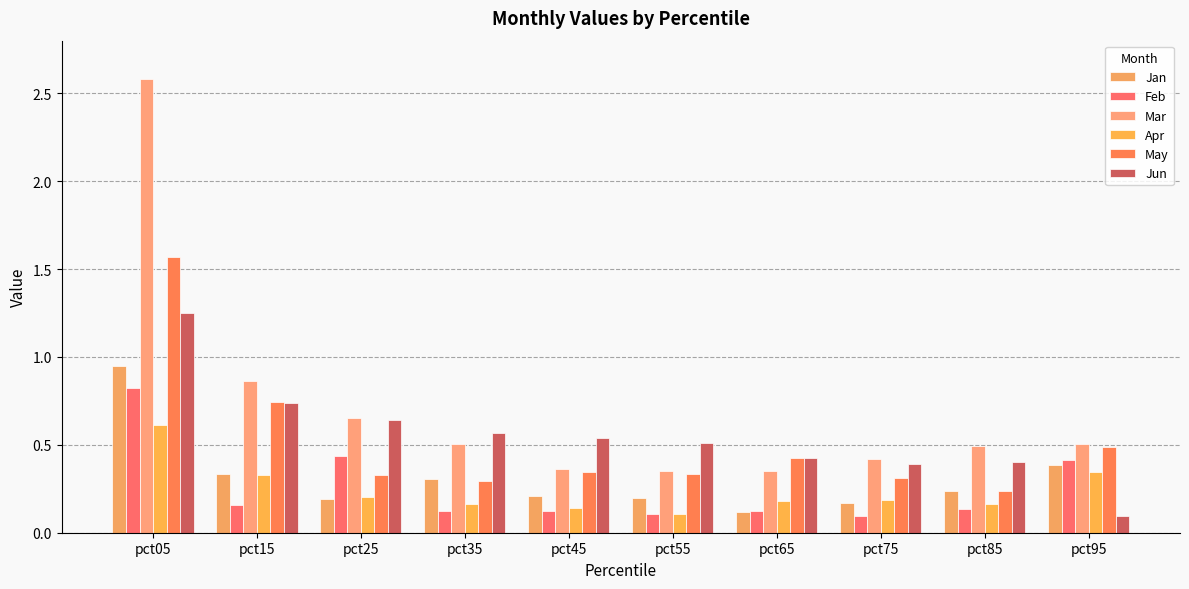

How many bars are there in each group?

6